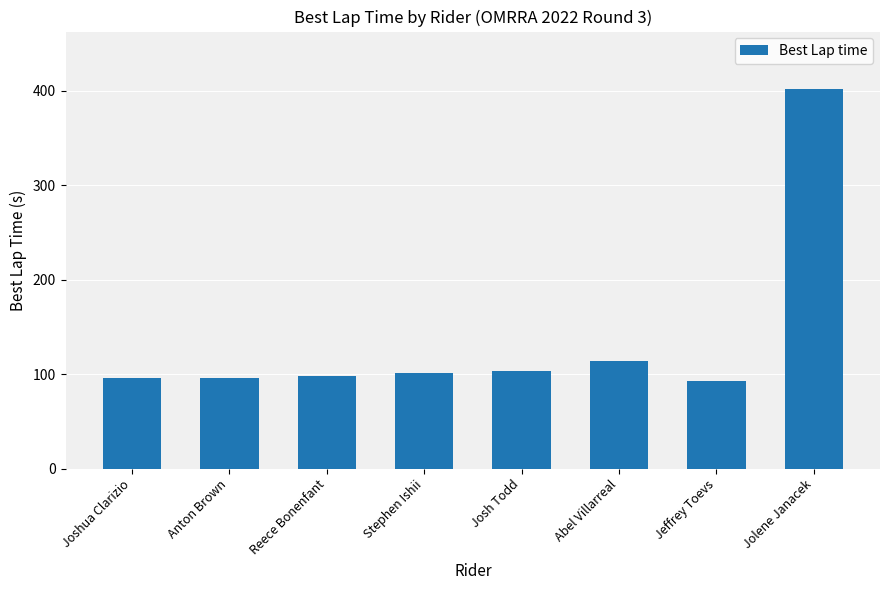

What is the difference between the values at Josh Todd and Anton Brown?

7.3